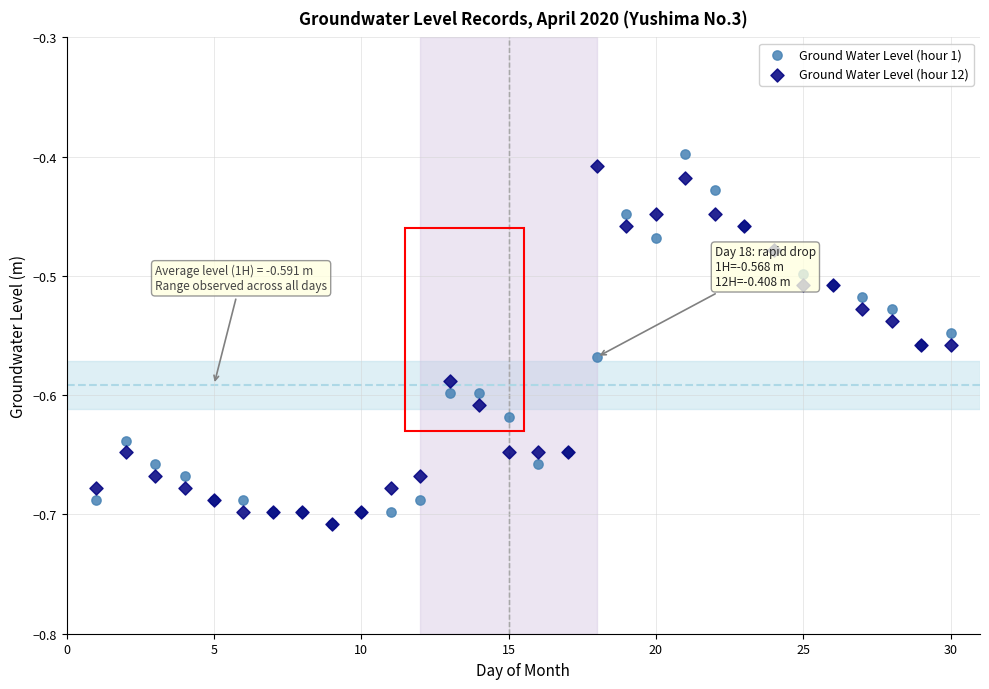

Which series has the largest Y range (max minus min)?

Ground Water Level (hour 1)